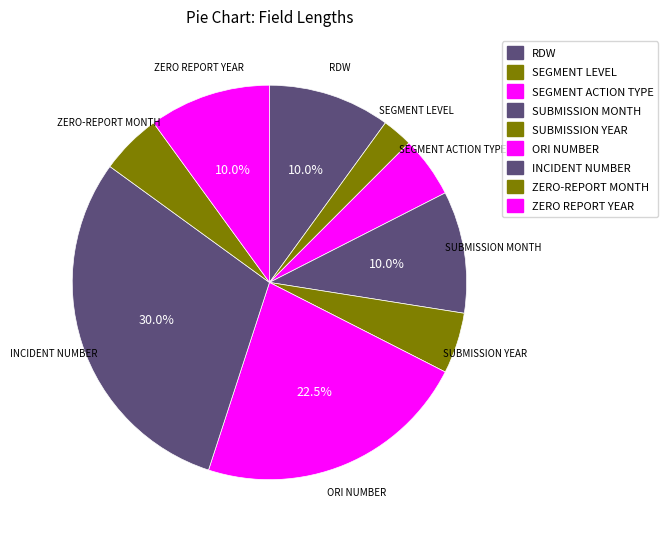

What is the smallest slice in the pie chart?

SEGMENT LEVEL